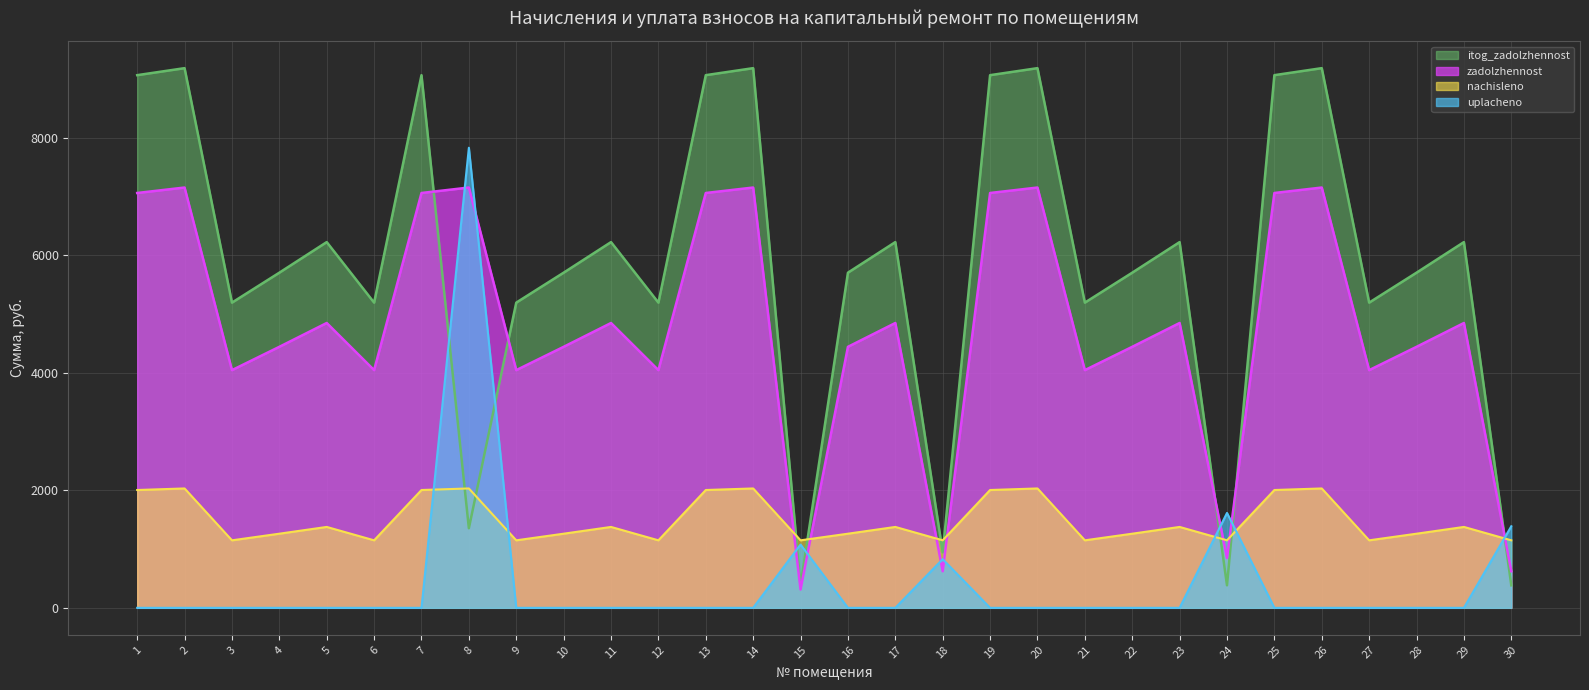

In itog_zadolzhennost, how many points are higher than both neighbors (excluding endpoints)?

10